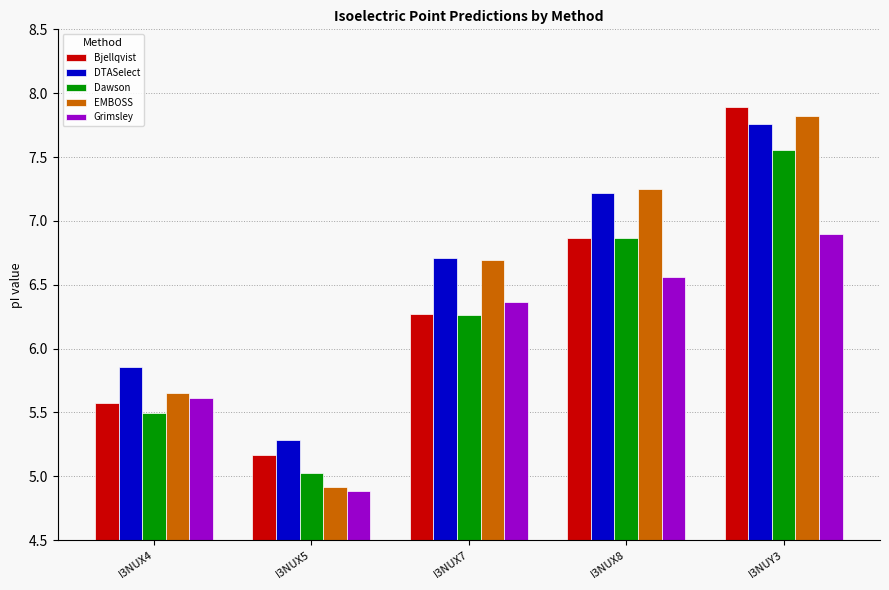

Between I3NUX4 and I3NUY3, which series saw the biggest shift?

Bjellqvist